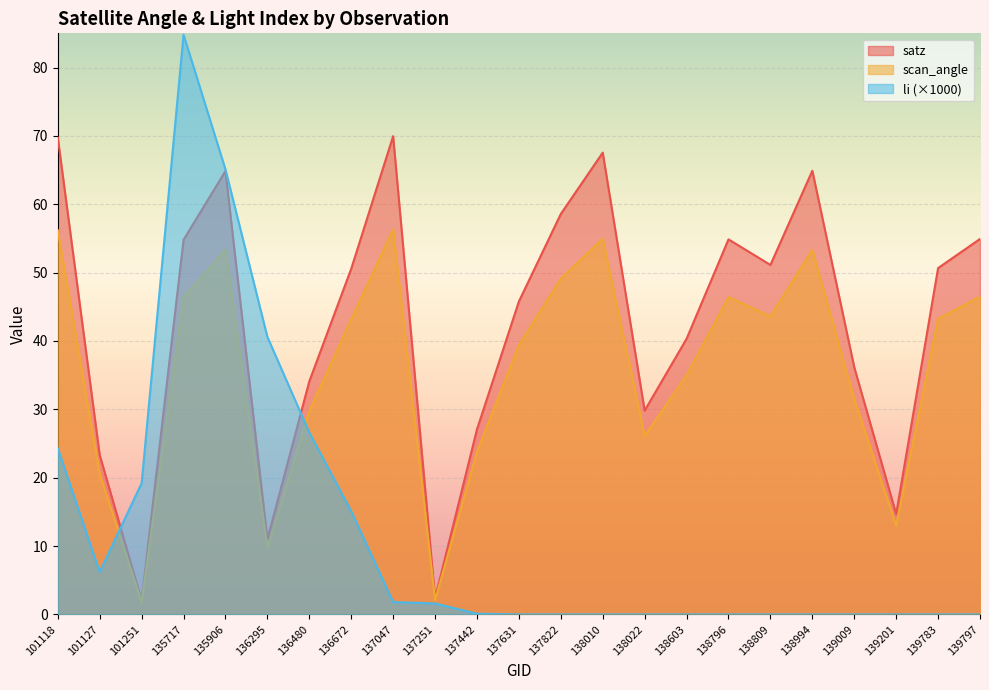

What value does the satz series have at 101118?

69.8